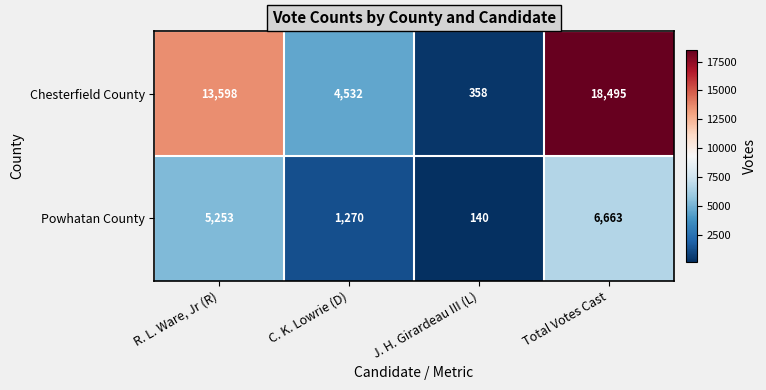

What is the greatest value displayed?

18495